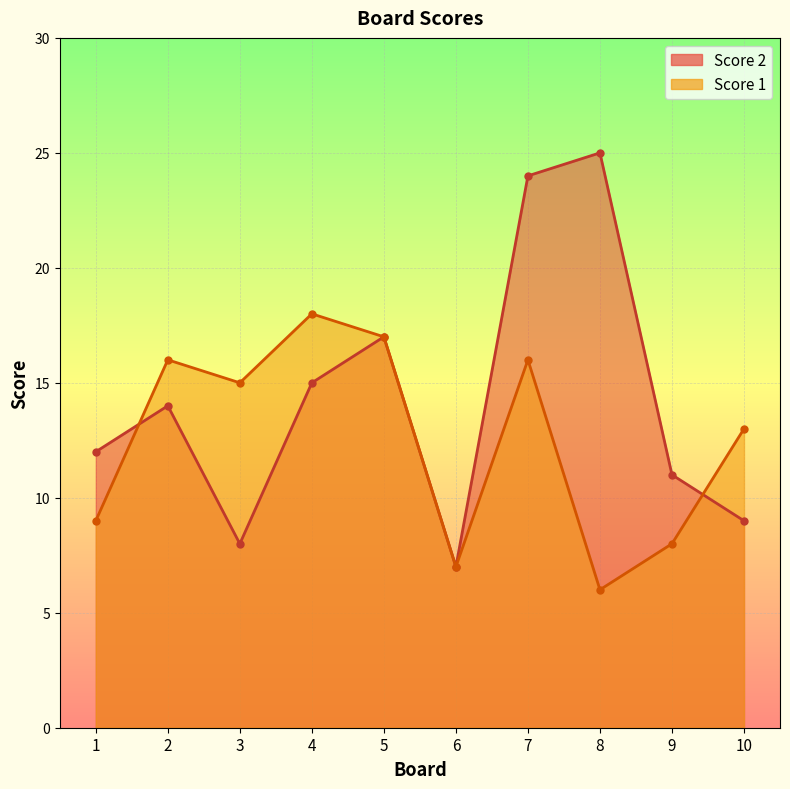

What is the value of the Score 2 point at the 1st from the left?

12